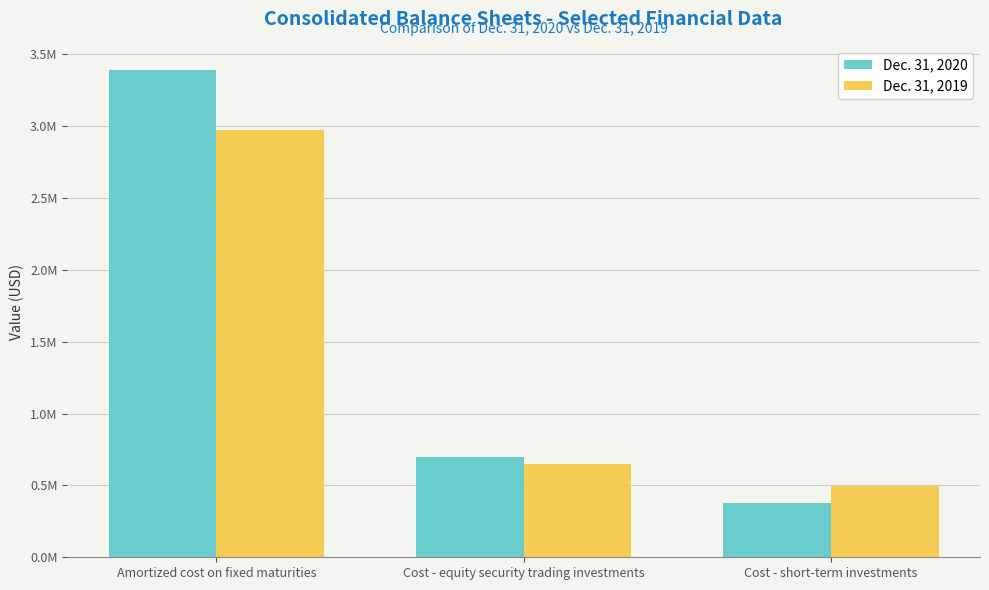

Which series has the largest range (max minus min)?

Dec. 31, 2020